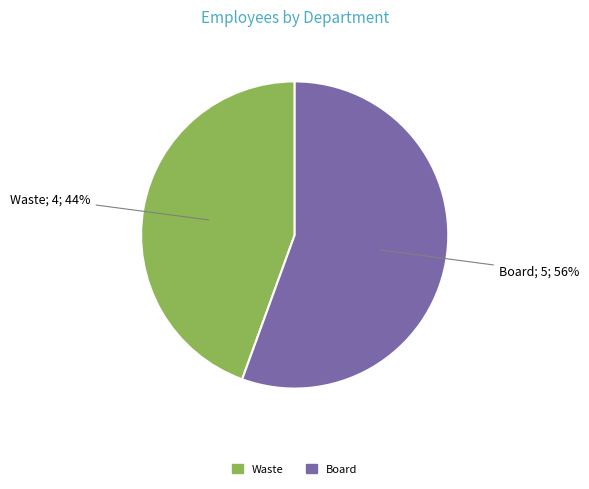

Is the sum of Board and Waste greater than half?

Yes